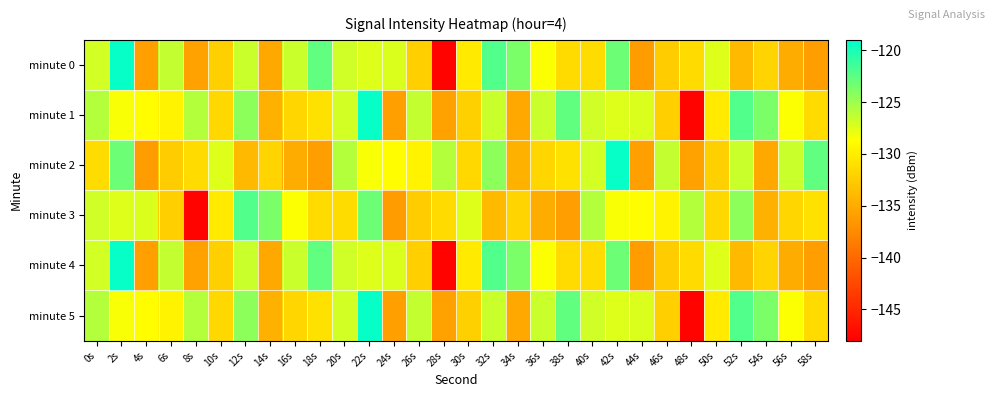

What is the difference between the highest and lowest values at 8s?

21.9